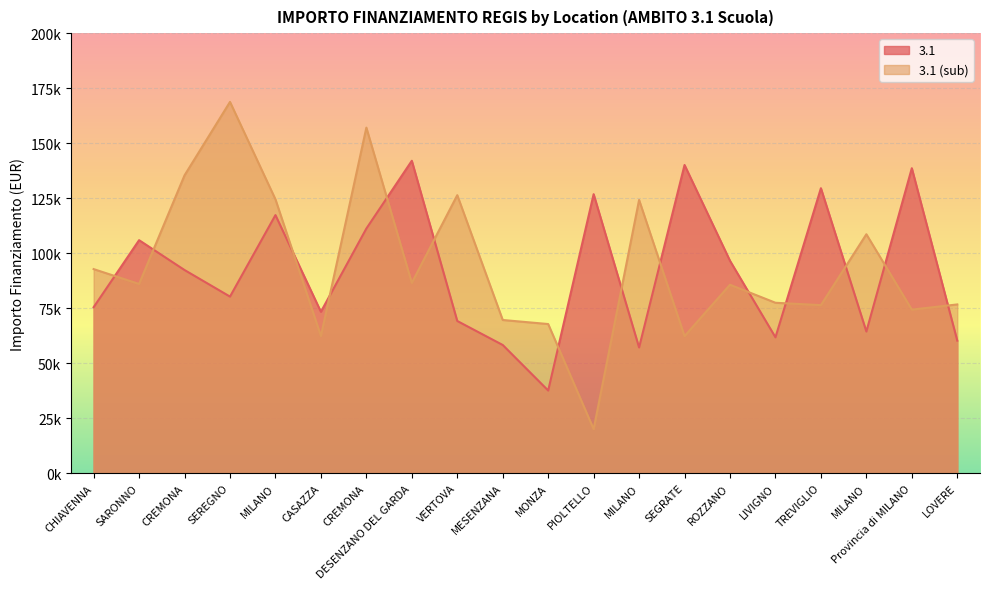

List the series in order of their overall mean, lowest first.

3.1, 3.1 (sub)